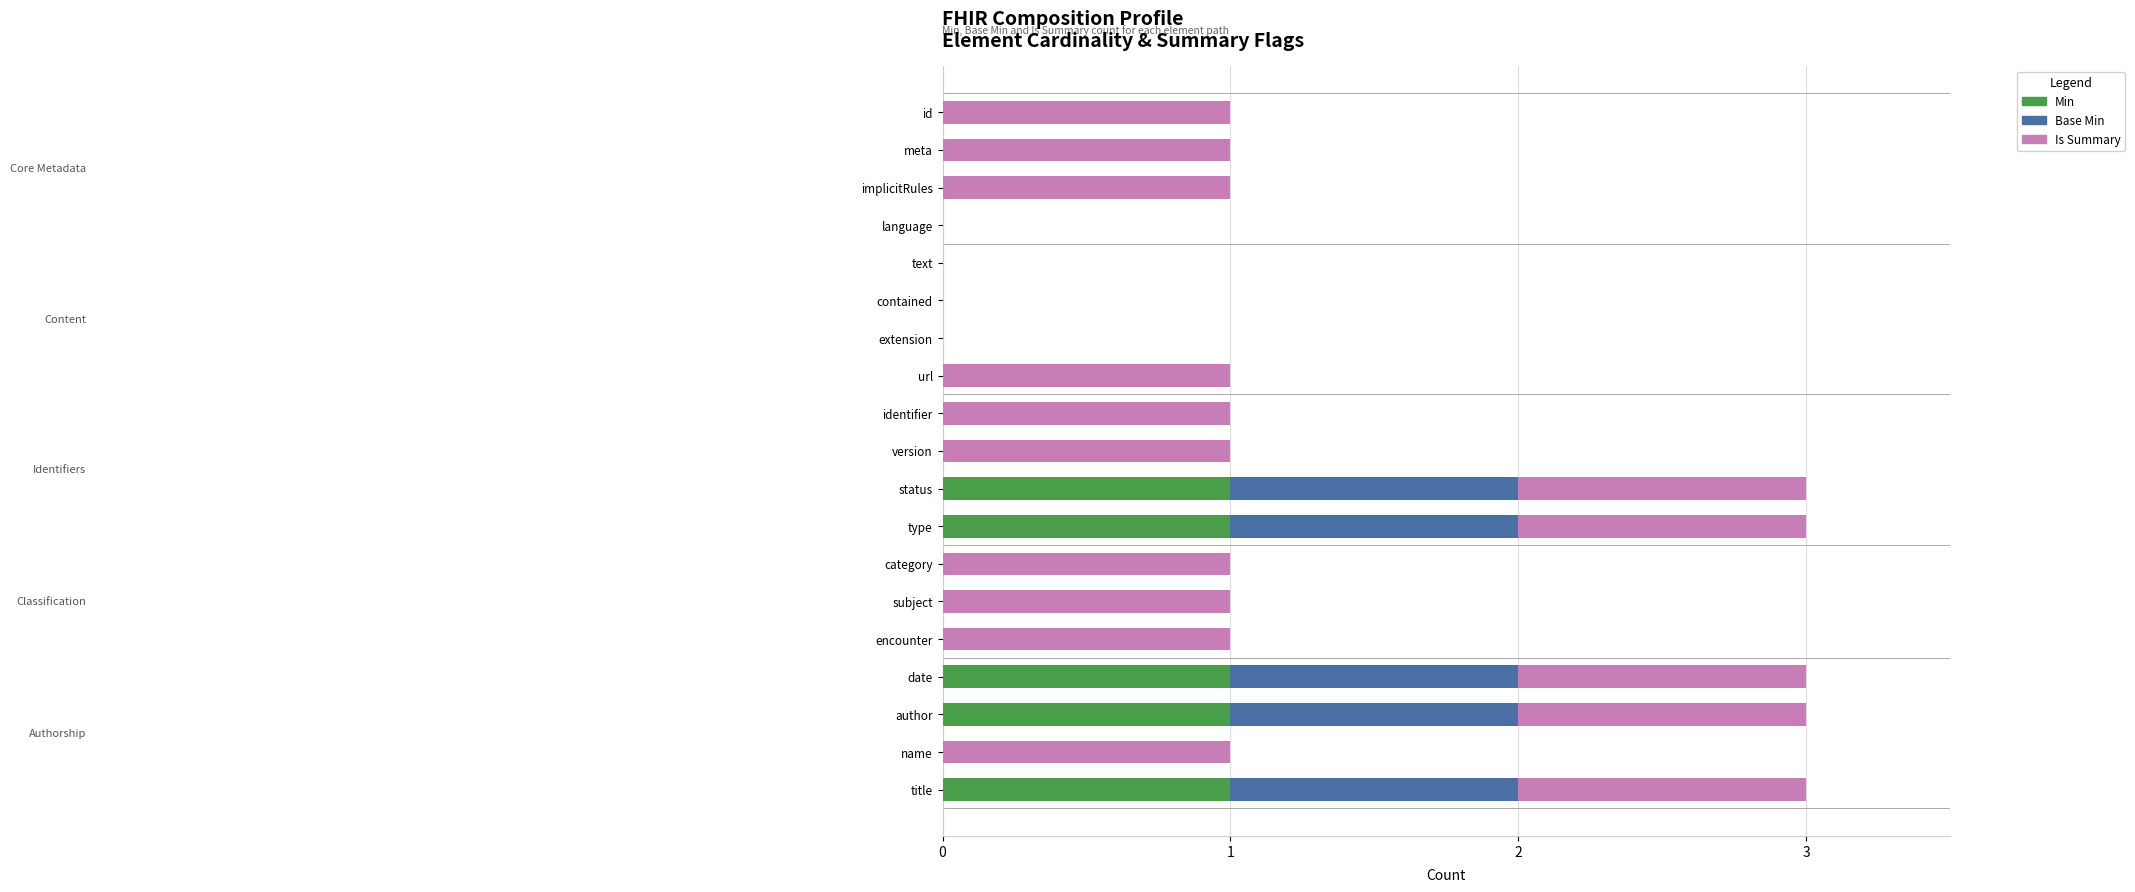

What are all the series names shown in the legend?

Min, Base Min, Is Summary